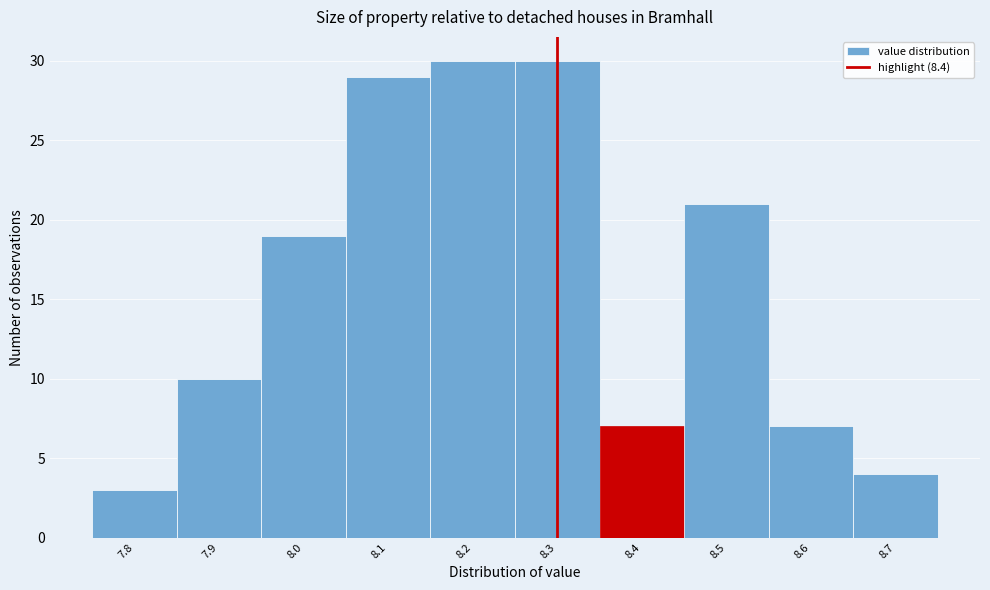

Reading left to right, transcribe all the data shown in this chart.

3	10	19	29	30	30	7	21	7	4